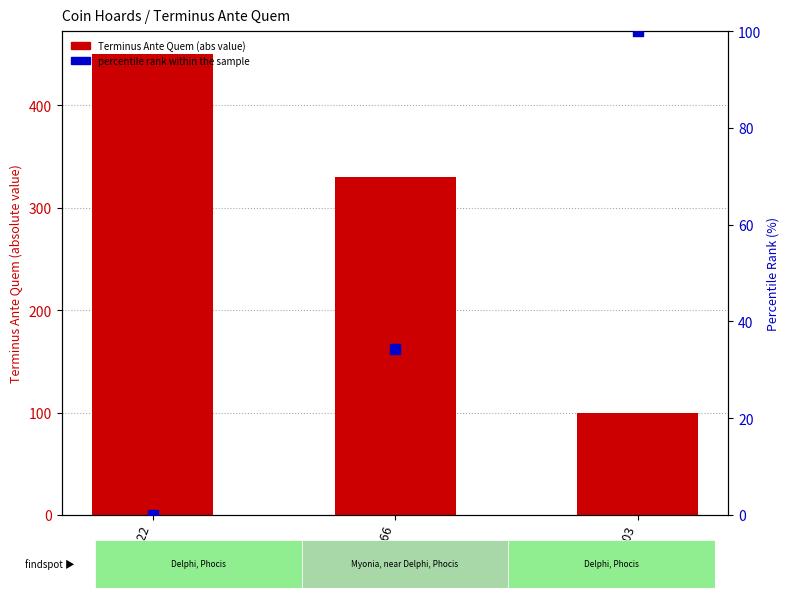

What are all the series names shown in the legend?

Terminus Ante Quem (abs), percentile rank within the sample